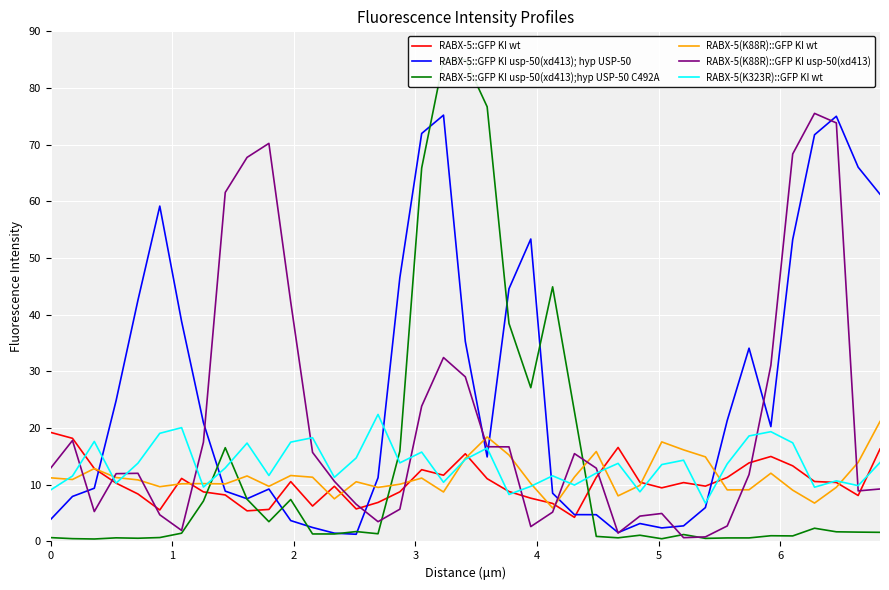

Is this an area chart (filled region under the line)?

No